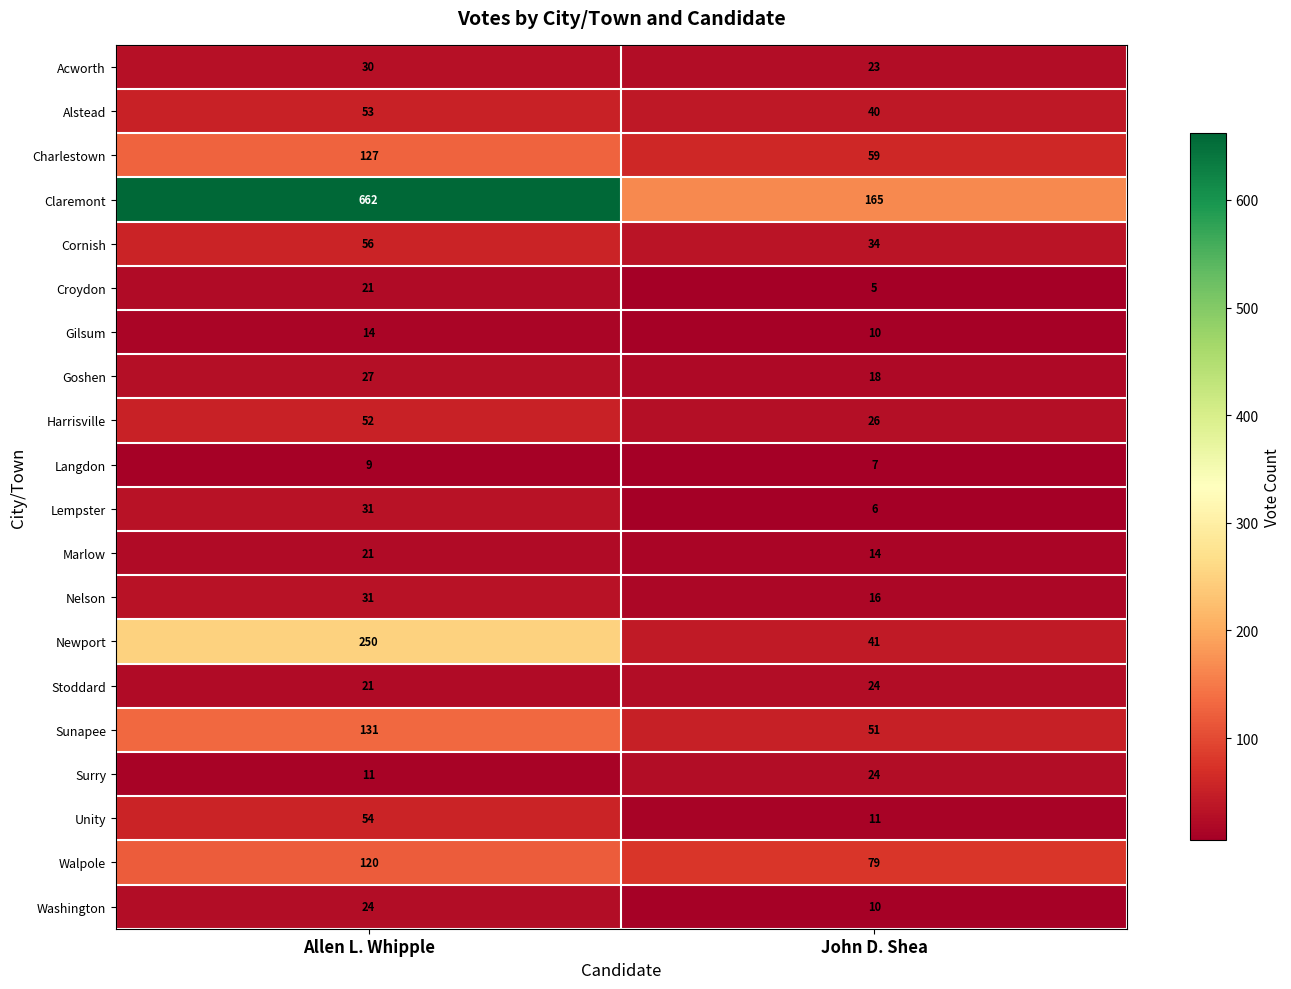

Rank the categories by Langdon value from highest to lowest.

Allen L. Whipple, John D. Shea